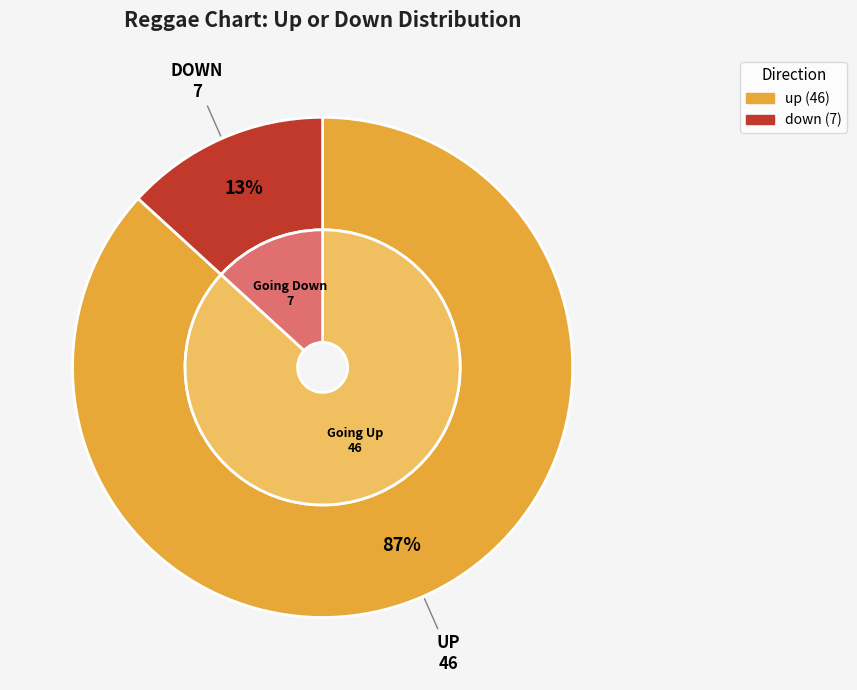

What is the largest slice in the pie chart?

up